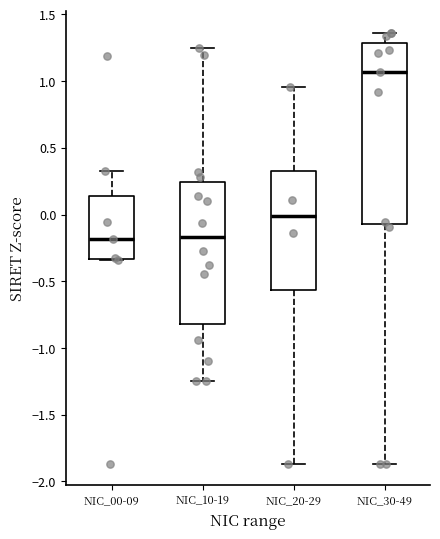

Where is the lower edge of the box for NIC_30-49 on the y-axis? The values are not printed on the chart, so give them approximately, as read against the axis.

-0.05